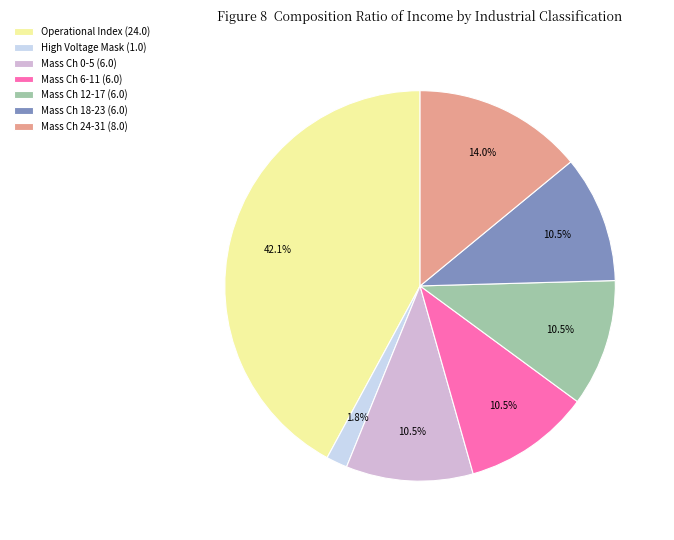

How many slices are in this pie chart?

7